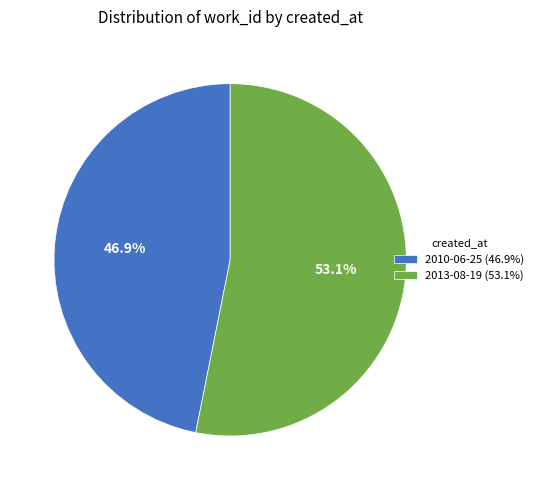

Which slice is the largest?

2013-08-19